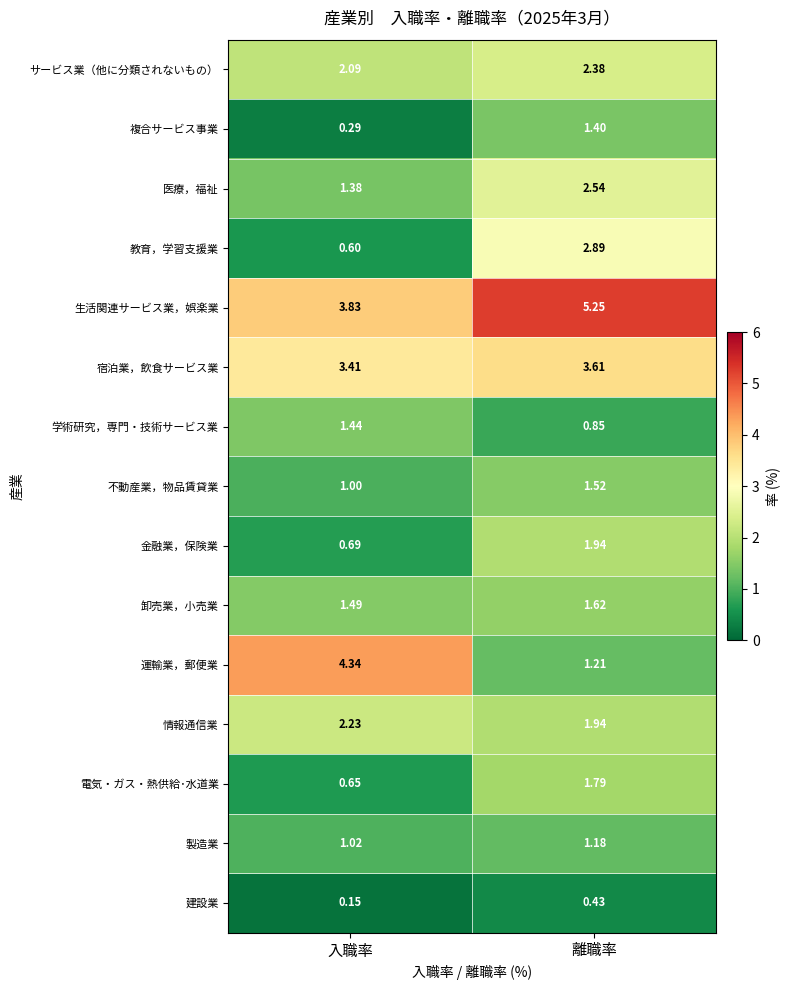

Which series has the largest total across all categories?

生活関連サービス業，娯楽業